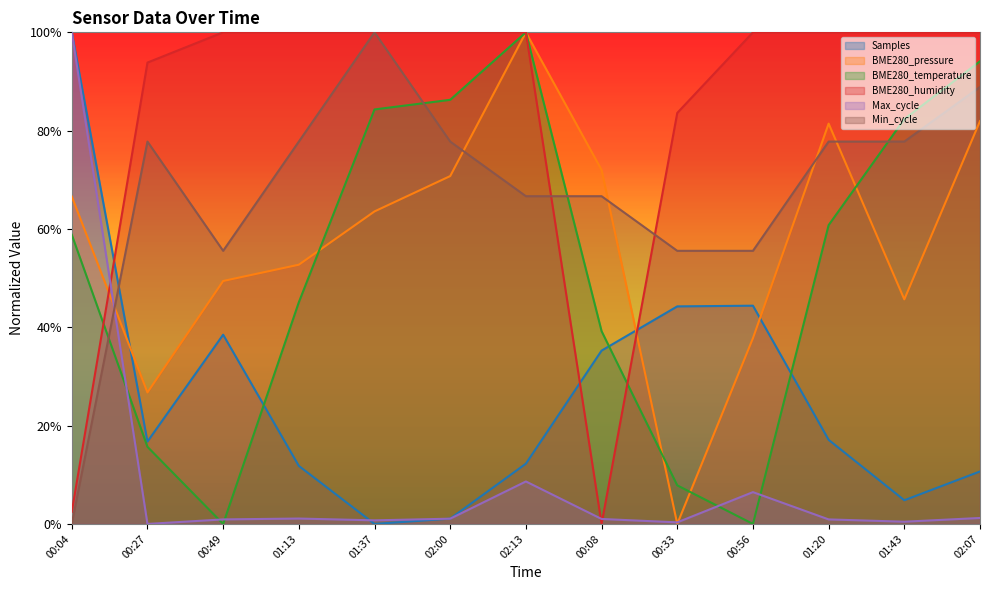

Does the chart display data point markers on the line(s)?

No